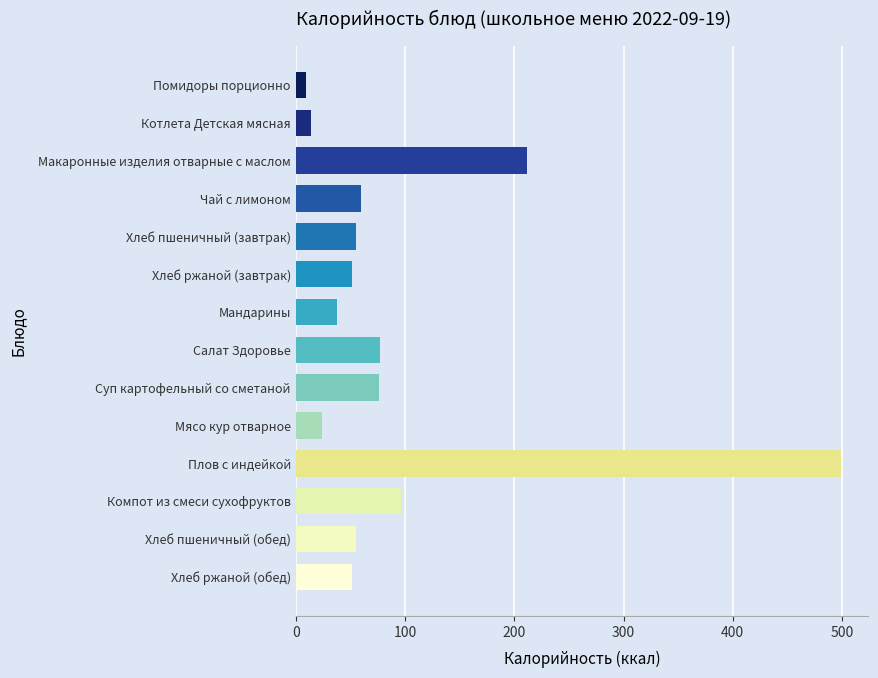

At which label is the value closest to 254?

Макаронные изделия отварные с маслом